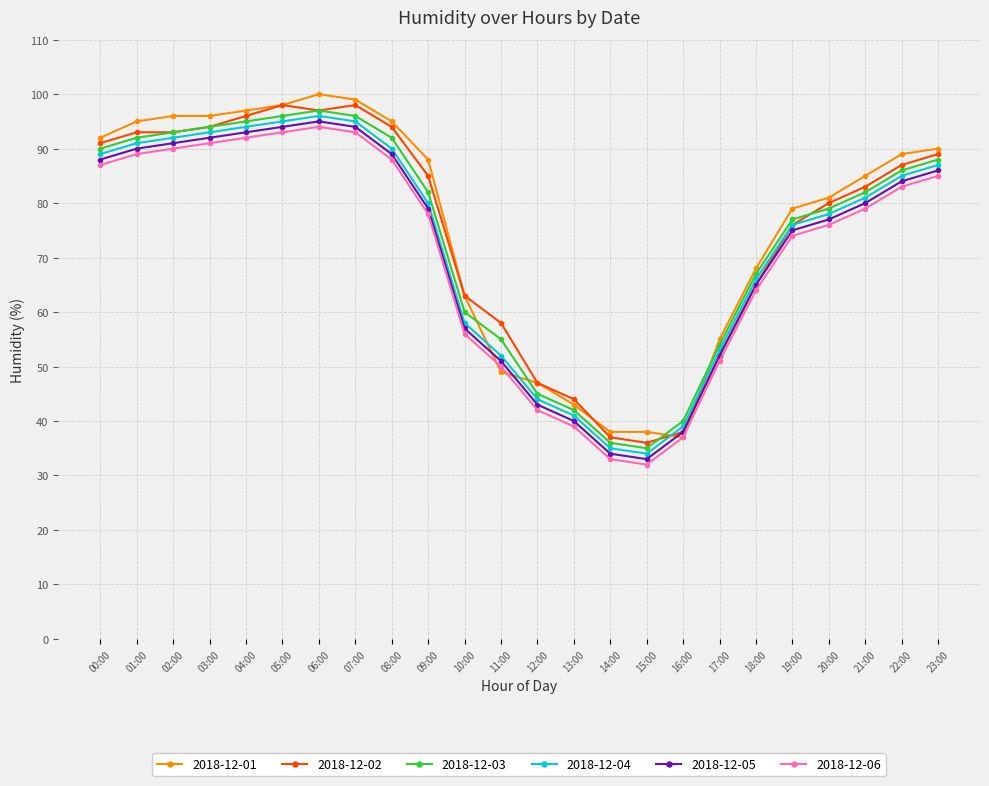

What are all the series names shown in the legend?

2018-12-01, 2018-12-02, 2018-12-03, 2018-12-04, 2018-12-05, 2018-12-06